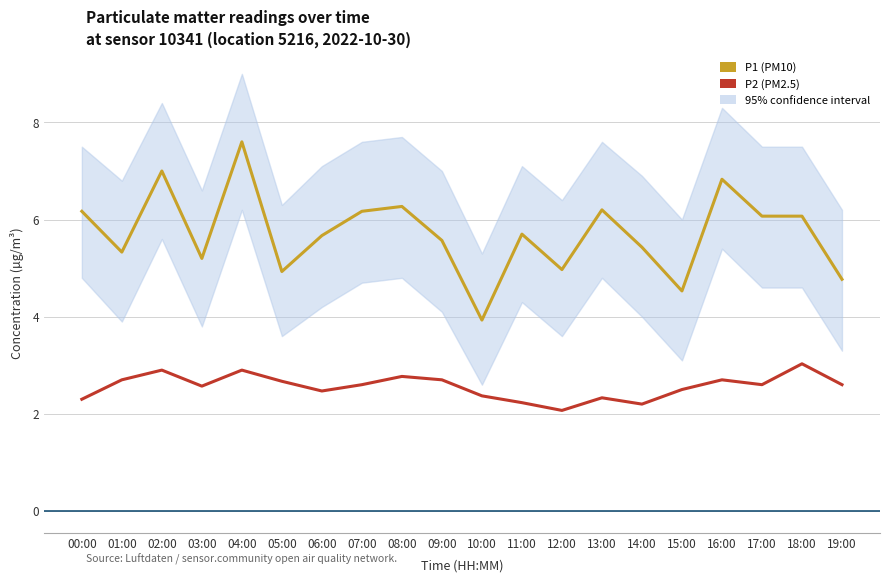

At how many categories does at least one series exceed 6?

9